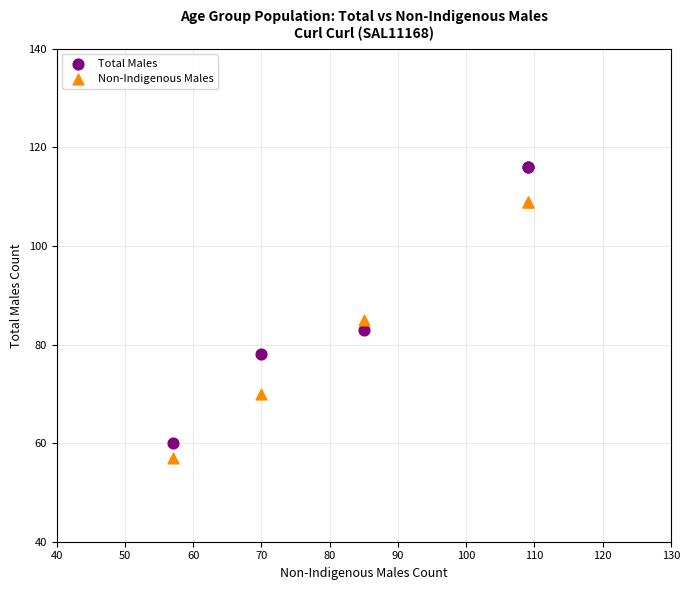

Which series contains the highest Y value?

Total Males